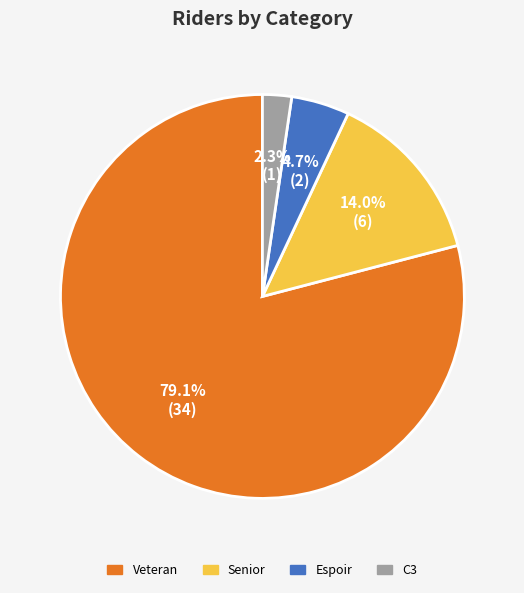

Count the number of slices in the pie.

4